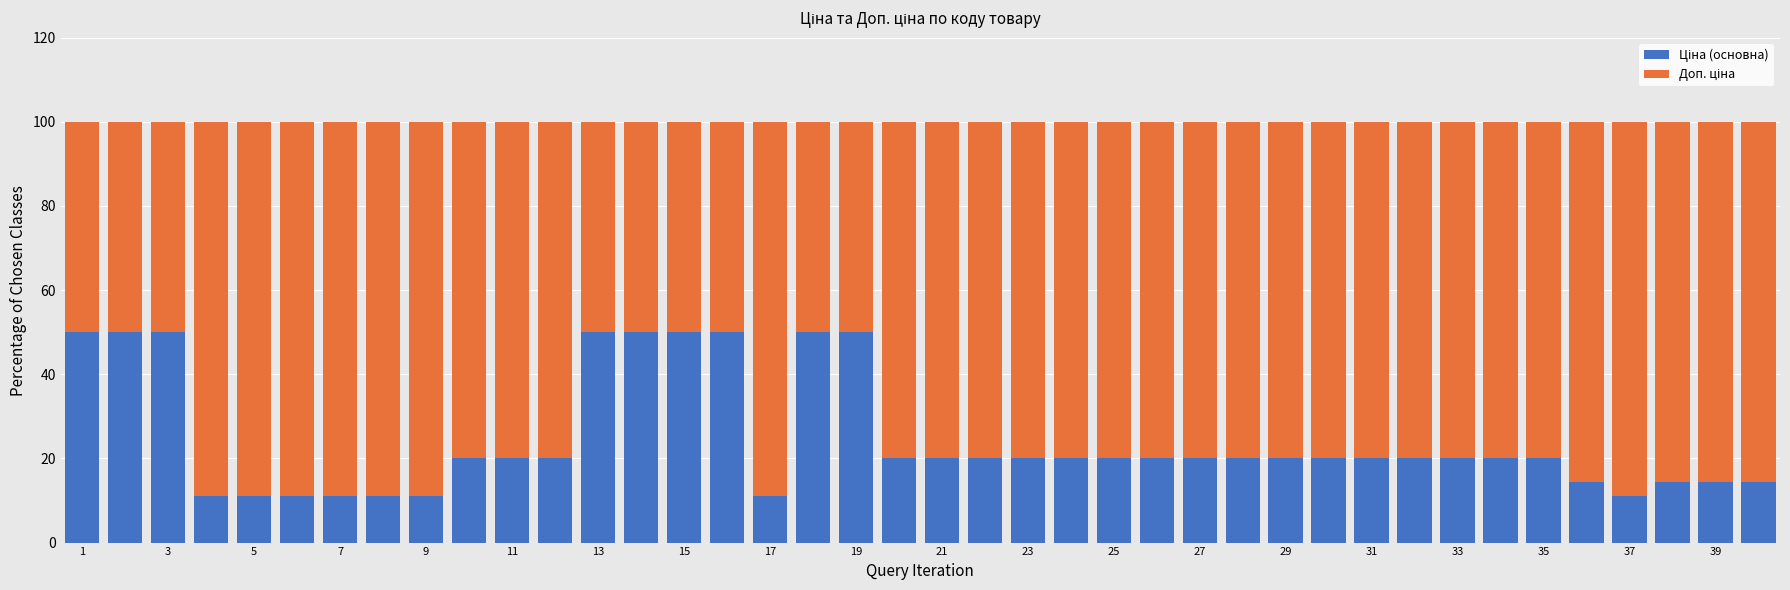

At how many categories does at least one series exceed 35?

40